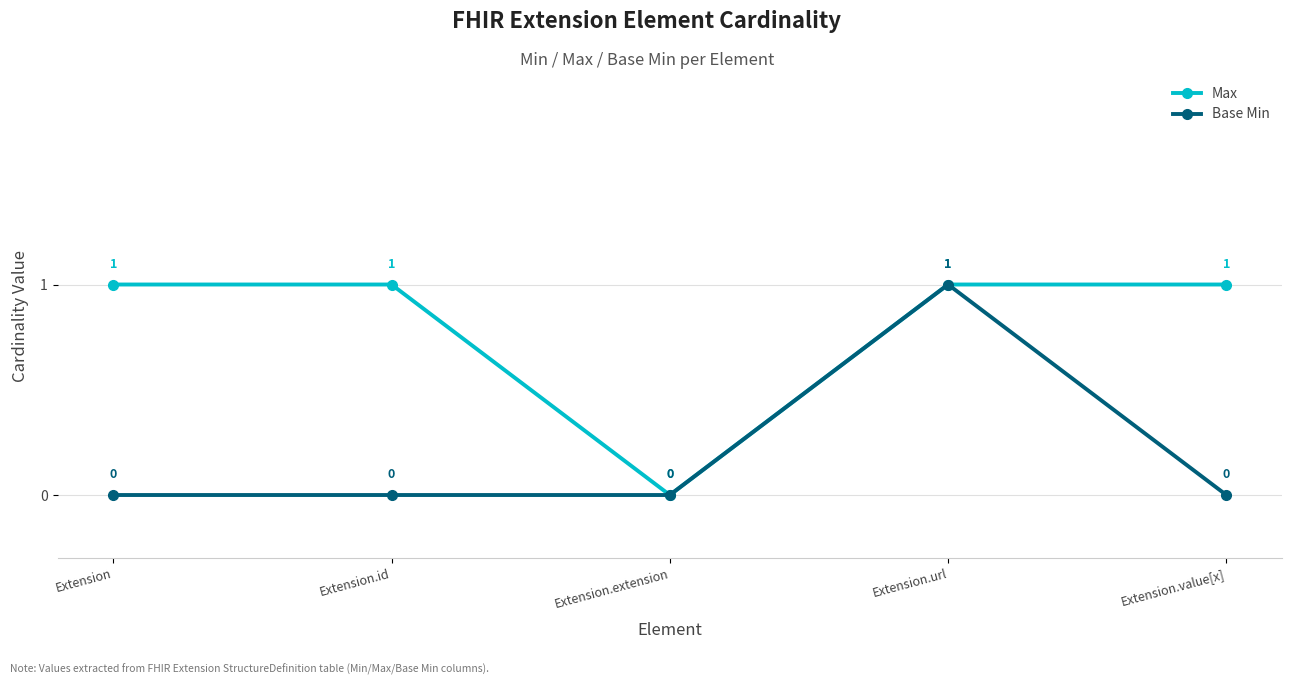

Which series changed the most between Extension.id and Extension.url?

Base Min